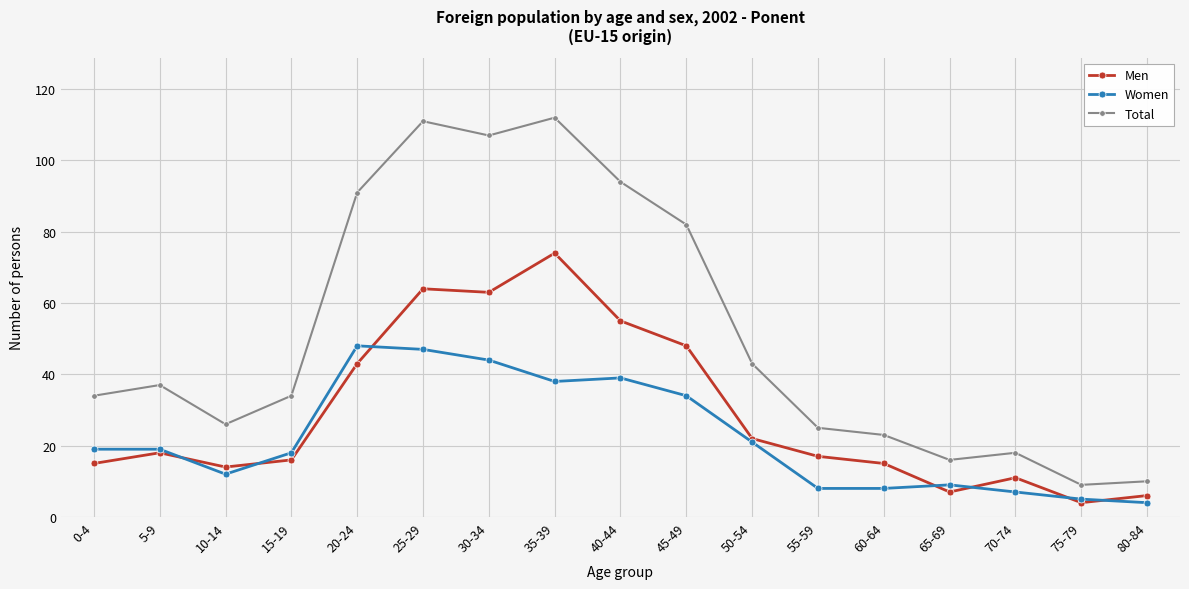

How many lines are shown in the chart?

3